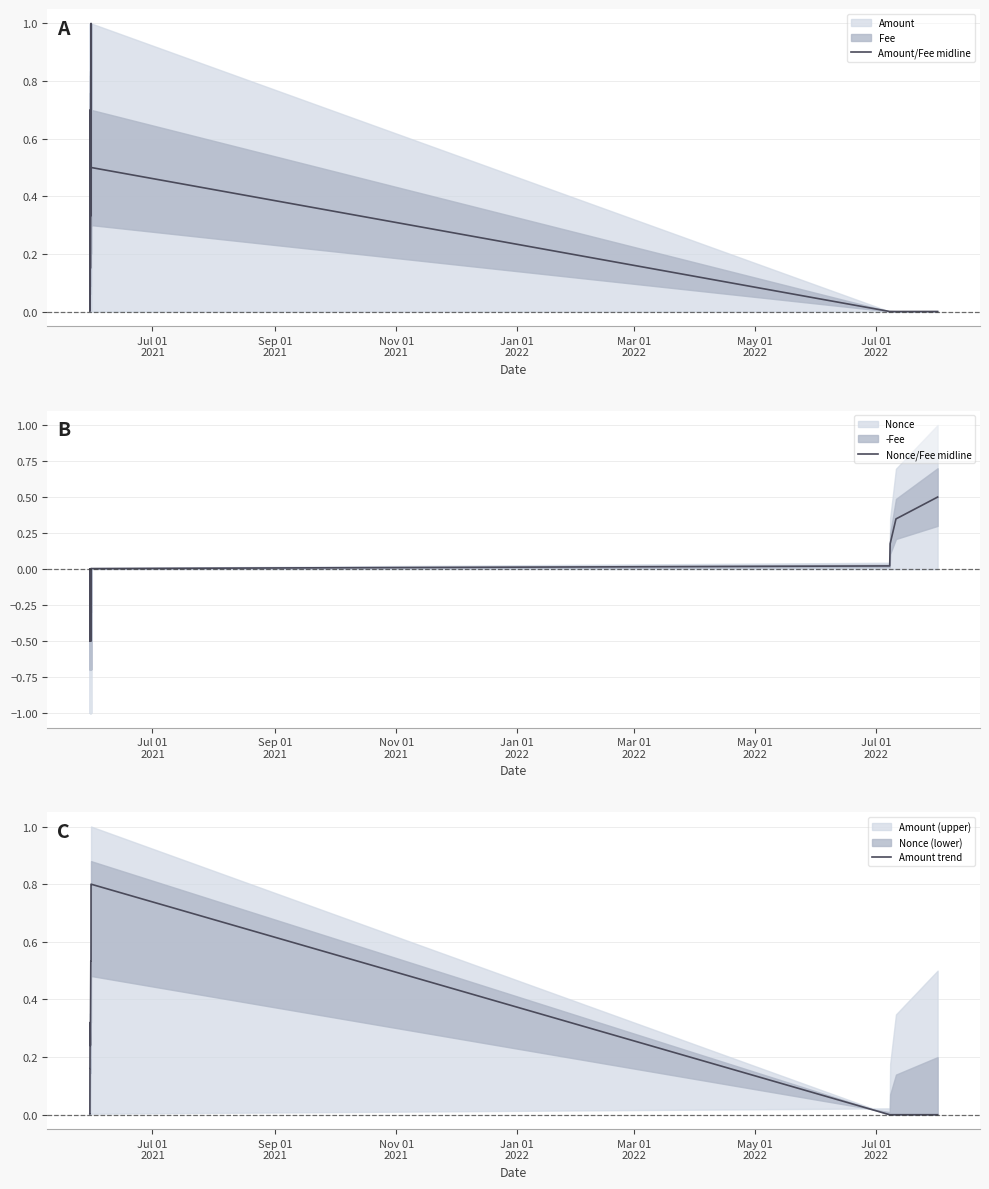

In Amount/Fee midline, how many points are higher than both neighbors (excluding endpoints)?

7